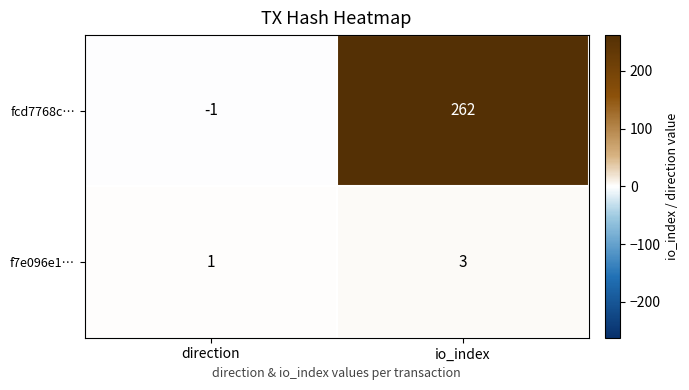

What value does the f7e096e1… series have at io_index?

3